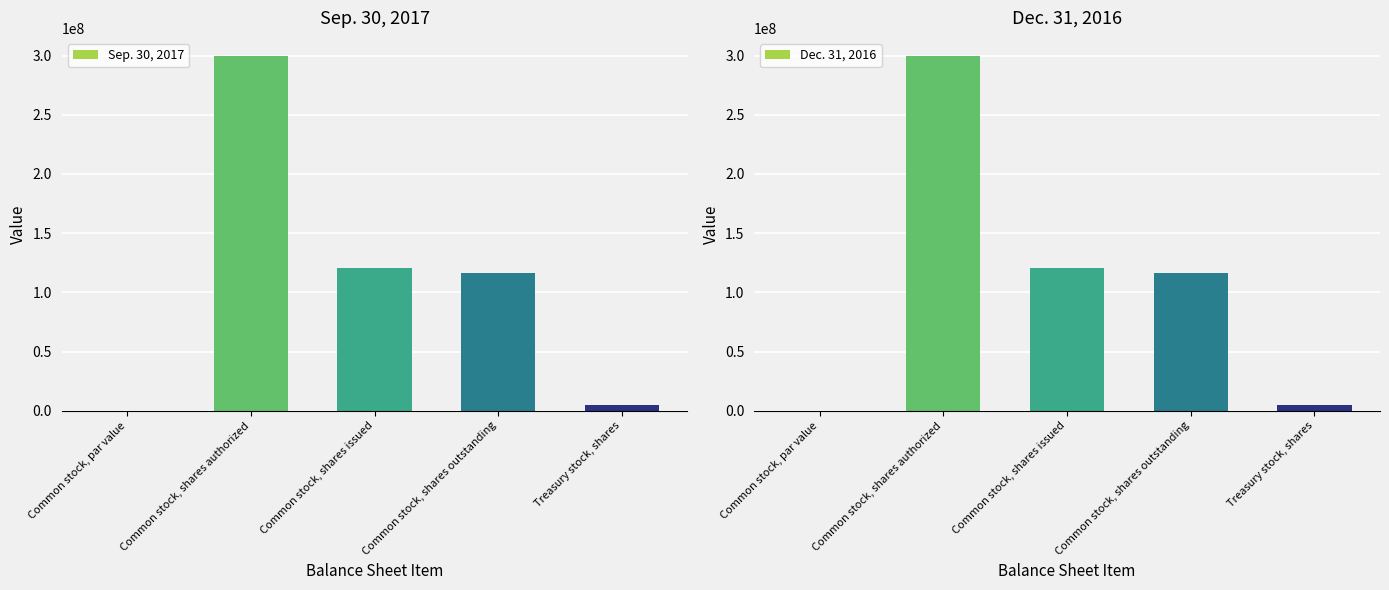

Which has a higher value, Common stock, shares authorized or Common stock, shares outstanding?

Common stock, shares authorized